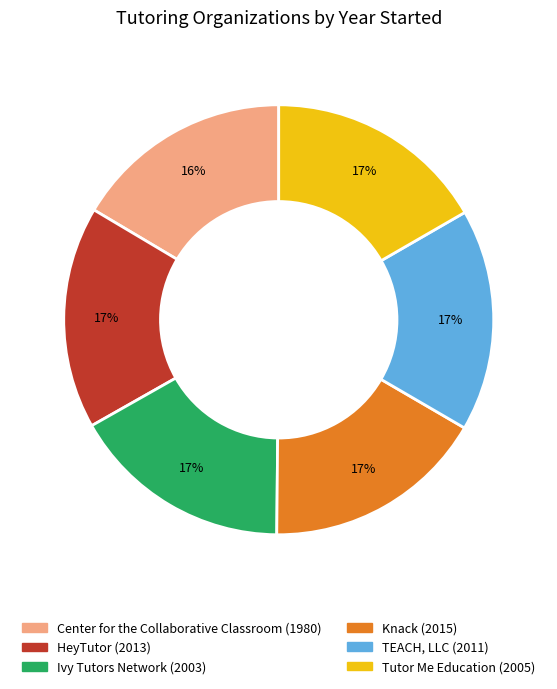

Count the number of slices in the pie.

6